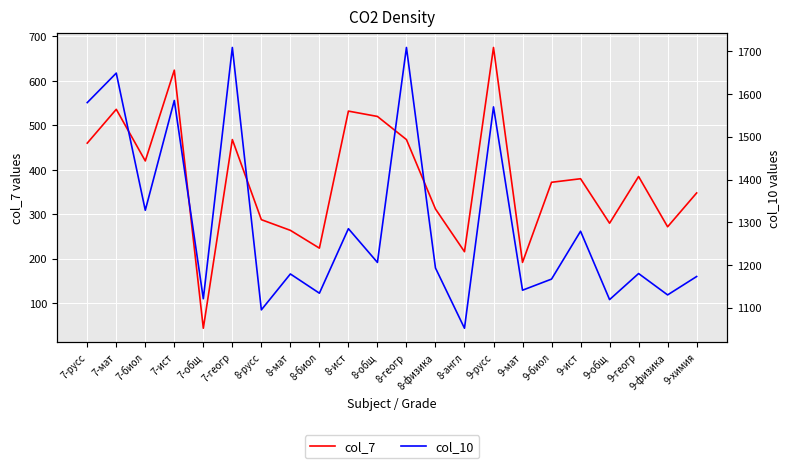

How many values in the col_7 series exceed 380?

10